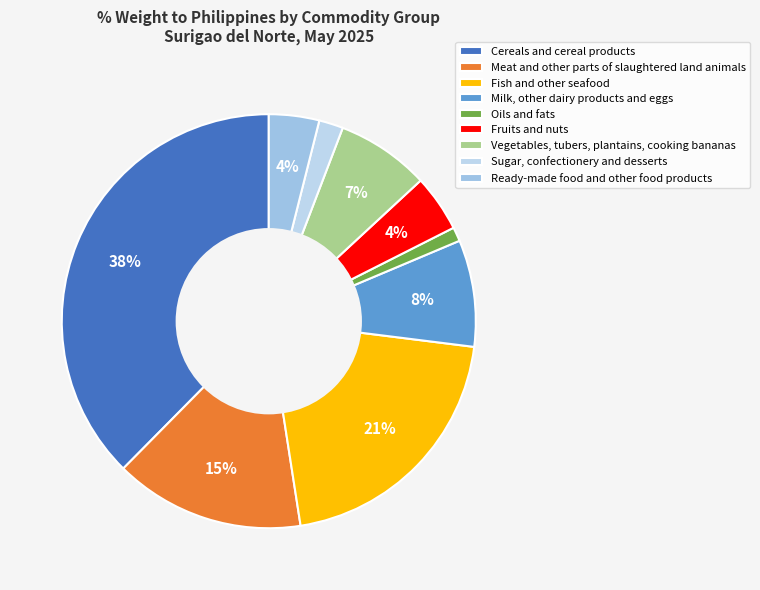

True or false: Vegetables, tubers, plantains, cooking bananas accounts for 7% of the total.

True